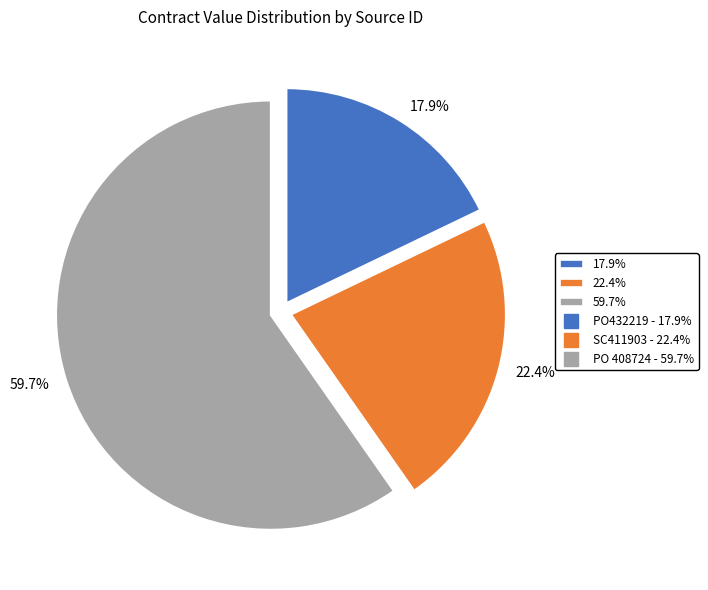

Rank the categories by value from highest to lowest.

59.7%, 22.4%, 17.9%